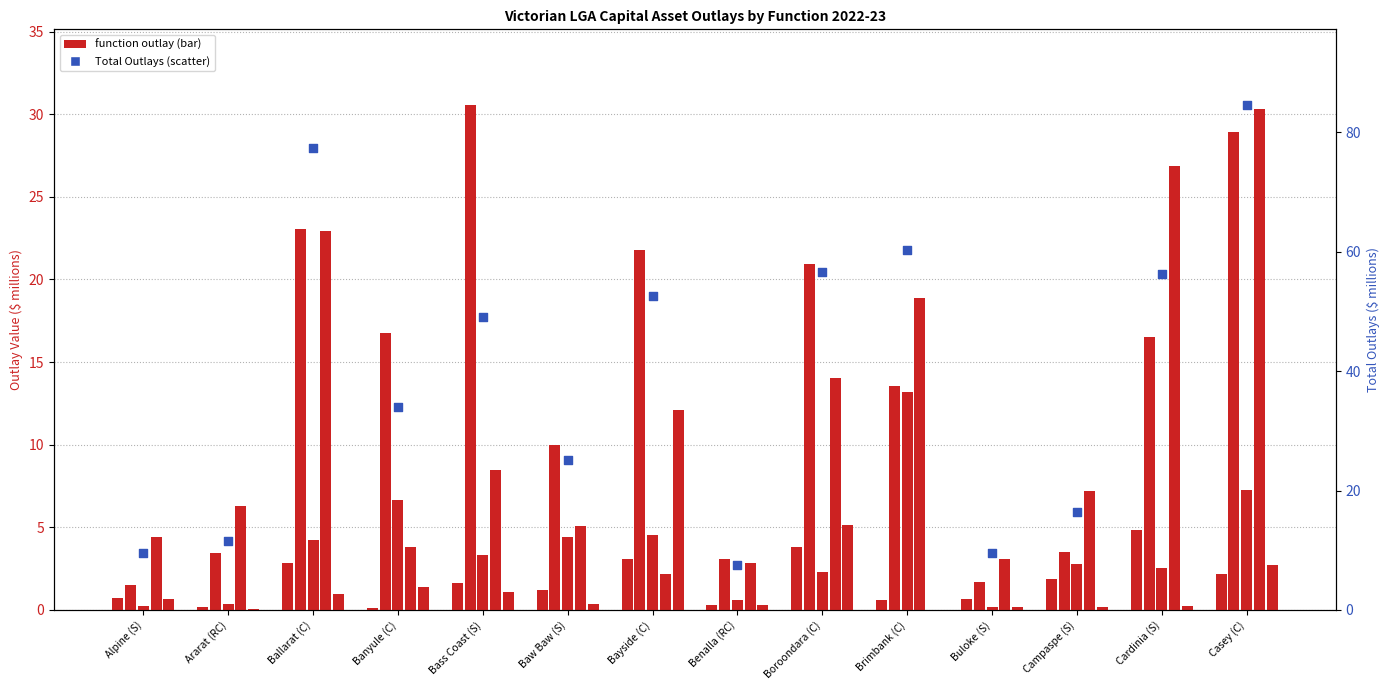

At which category is the sum across all series the highest?

Casey (C)